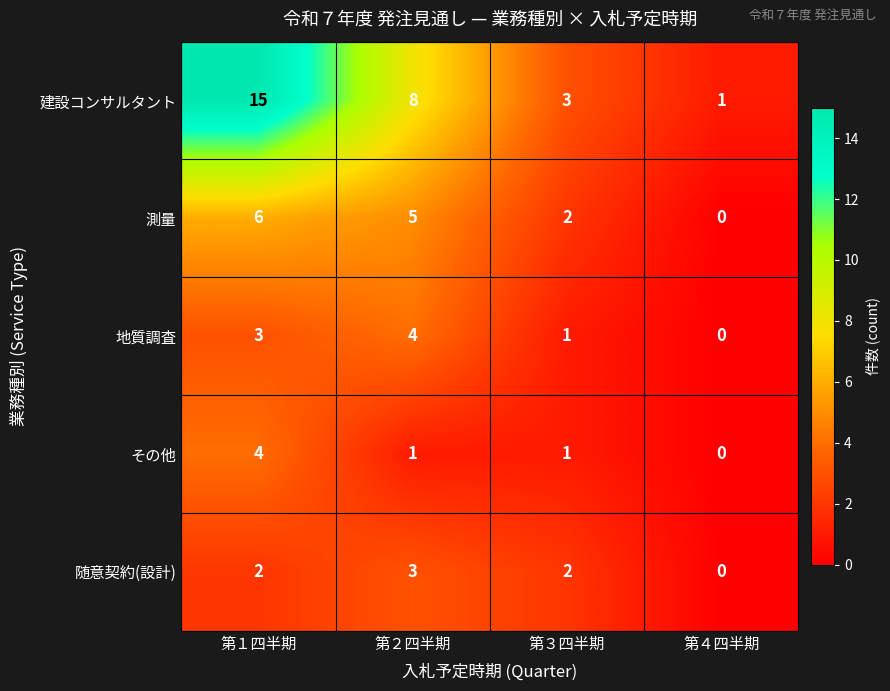

Reading left to right, list all the values displayed in this chart.

建設コンサルタント: 第１四半期=15	第２四半期=8	第３四半期=3	第４四半期=1
測量: 第１四半期=6	第２四半期=5	第３四半期=2	第４四半期=0
地質調査: 第１四半期=3	第２四半期=4	第３四半期=1	第４四半期=0
その他: 第１四半期=4	第２四半期=1	第３四半期=1	第４四半期=0
随意契約(設計): 第１四半期=2	第２四半期=3	第３四半期=2	第４四半期=0